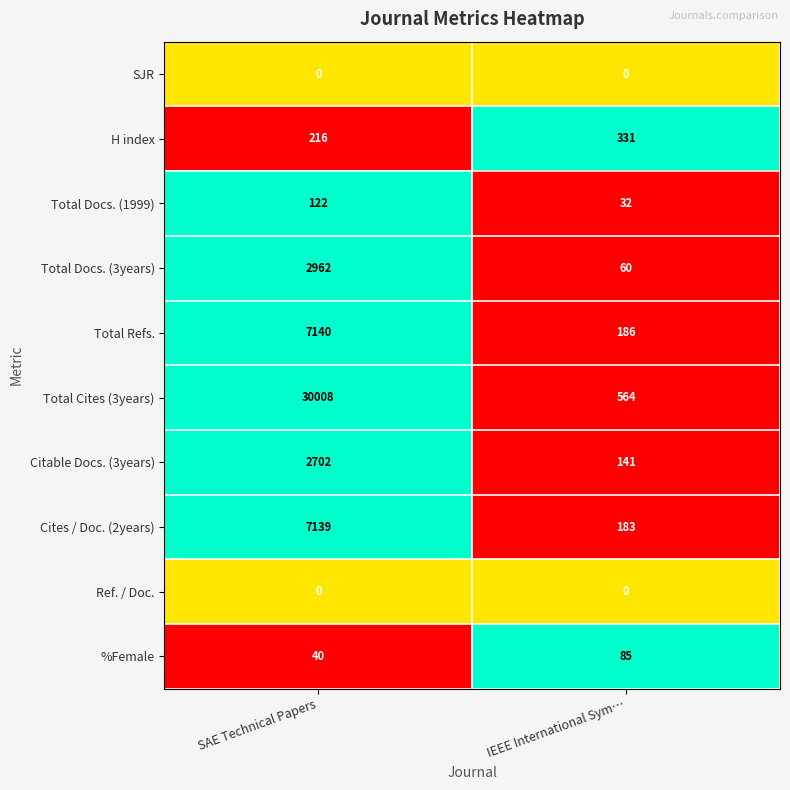

How many distinct data groups are displayed?

10